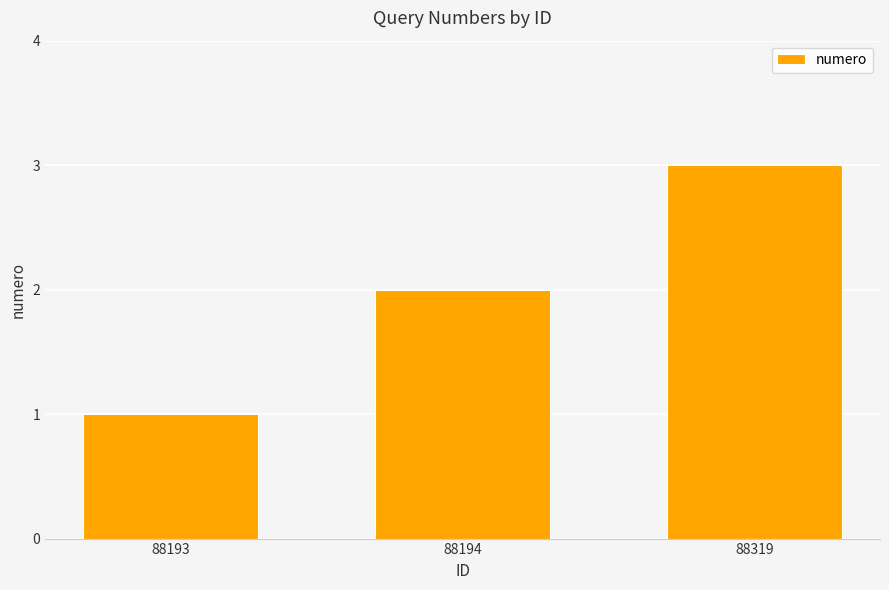

How many bars are there in total?

3